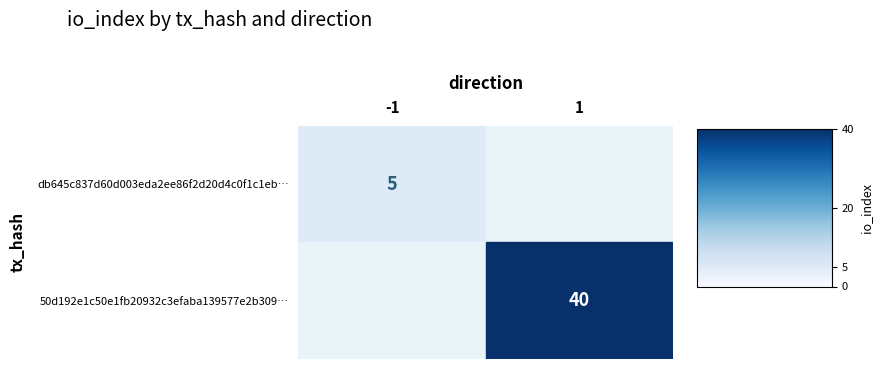

True or false: 50d192e1c50e1fb20932c3efaba139577e2b309… has a value of 65 at 1.

False